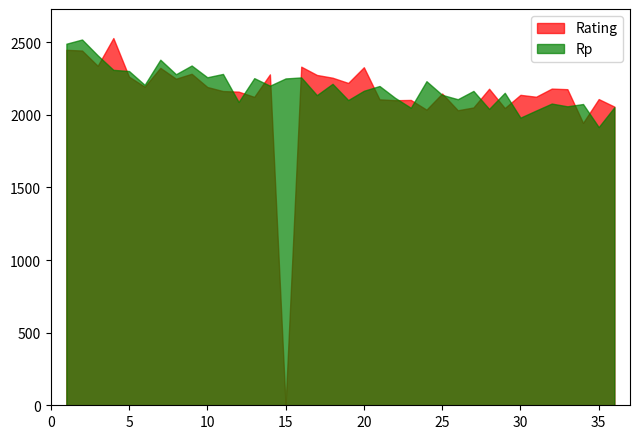

How many lines are shown in the chart?

2